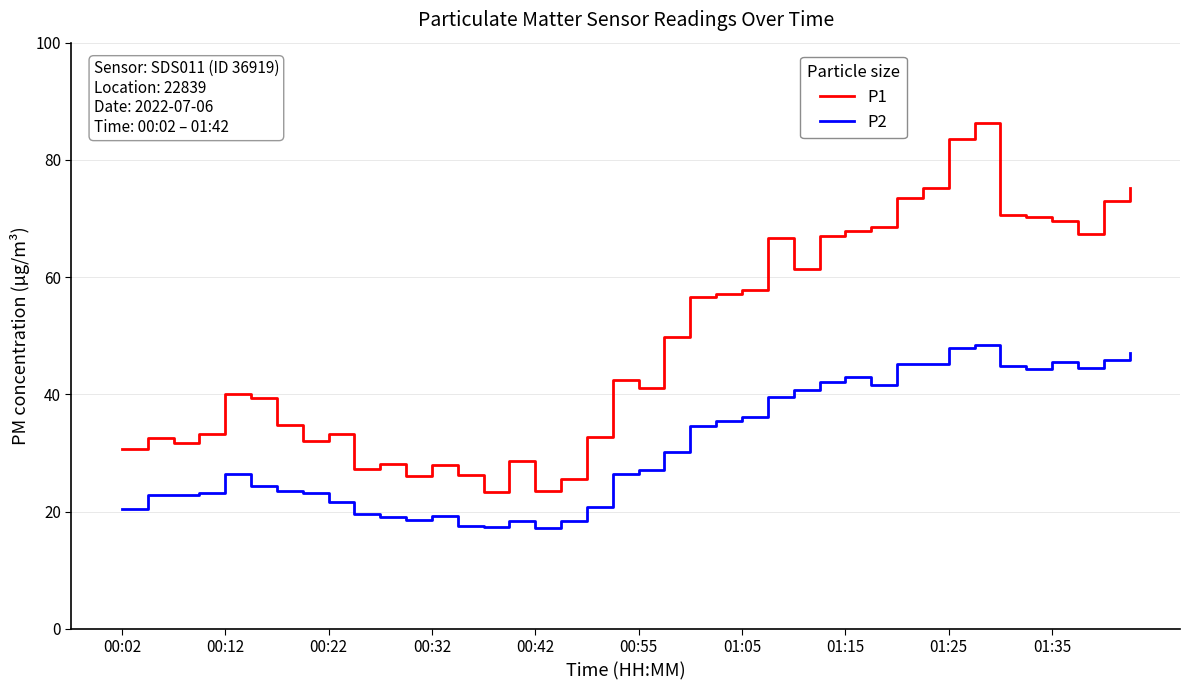

In P1, how many points are higher than both neighbors (excluding endpoints)?

9